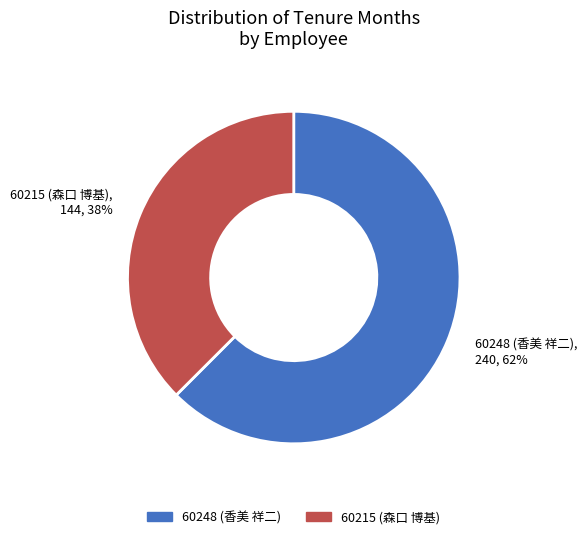

To the nearest percent, what is the combined percentage of 60248 (香美 祥二) and 60215 (森口 博基)?

100%